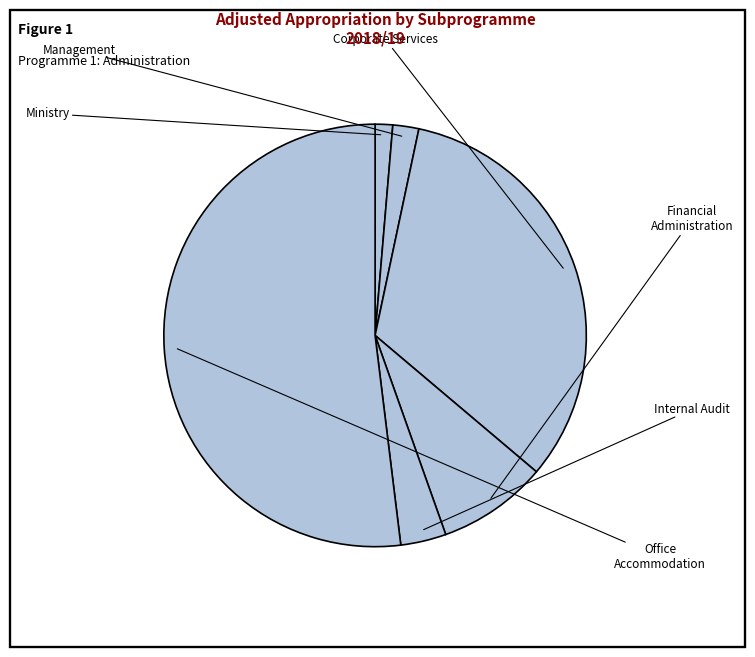

What is the change in value from Corporate Services to Financial Administration?

-611330